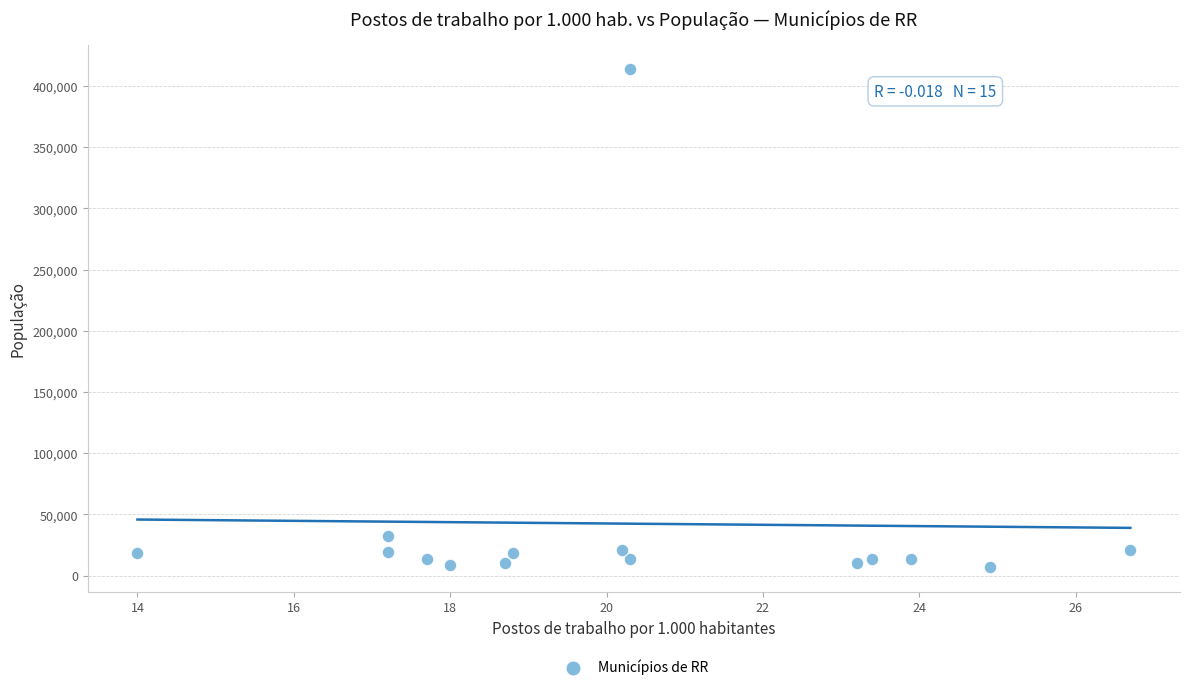

What is the range of Y values (max minus min)?

406171